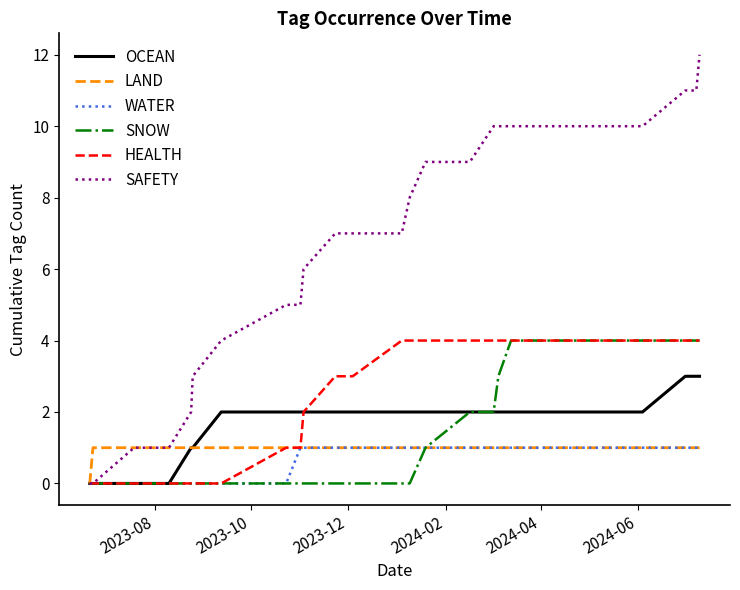

Which series has the largest range (max minus min)?

SAFETY